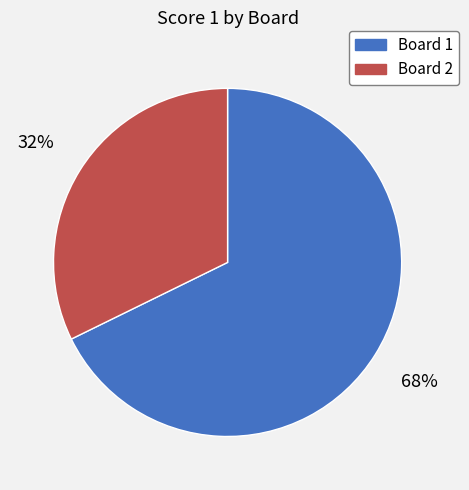

Do Board 1 and Board 2 together represent more than half of the pie?

Yes